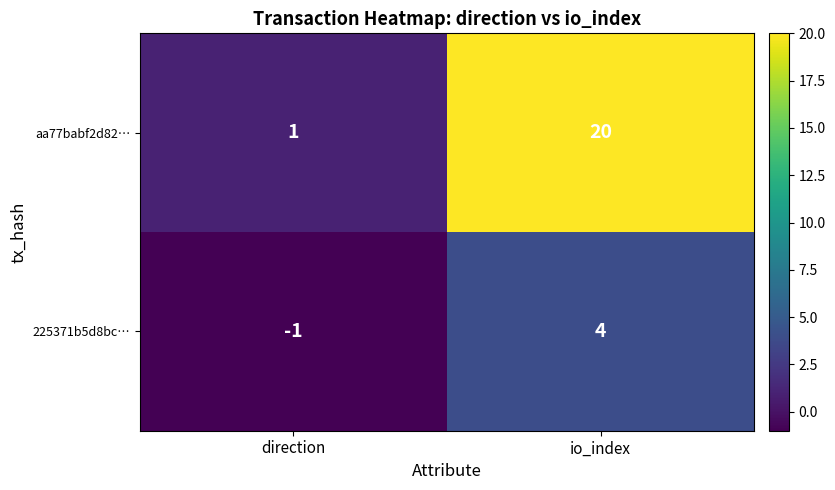

At which category does the chart reach its minimum across all series?

direction